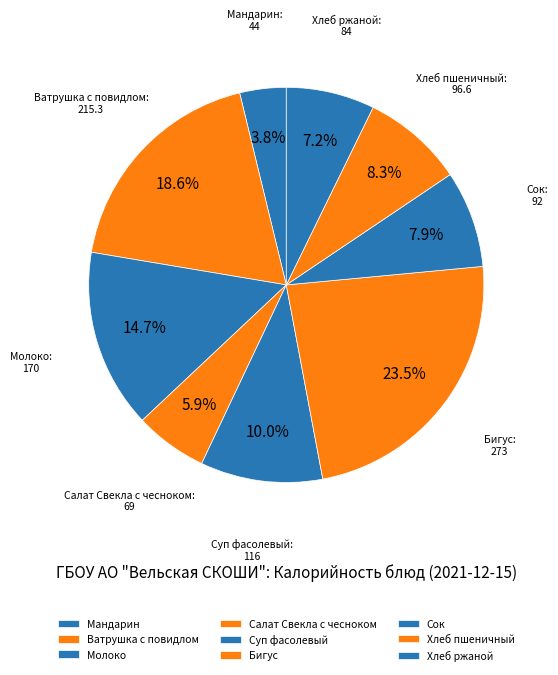

What is the total percentage of Суп фасолевый and Хлеб ржаной?

17.2%